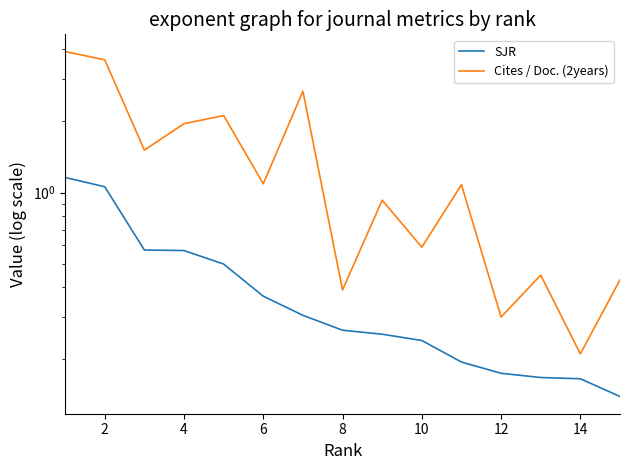

The value of Cites / Doc. (2years) at 6 is 1.9. True or false?

True